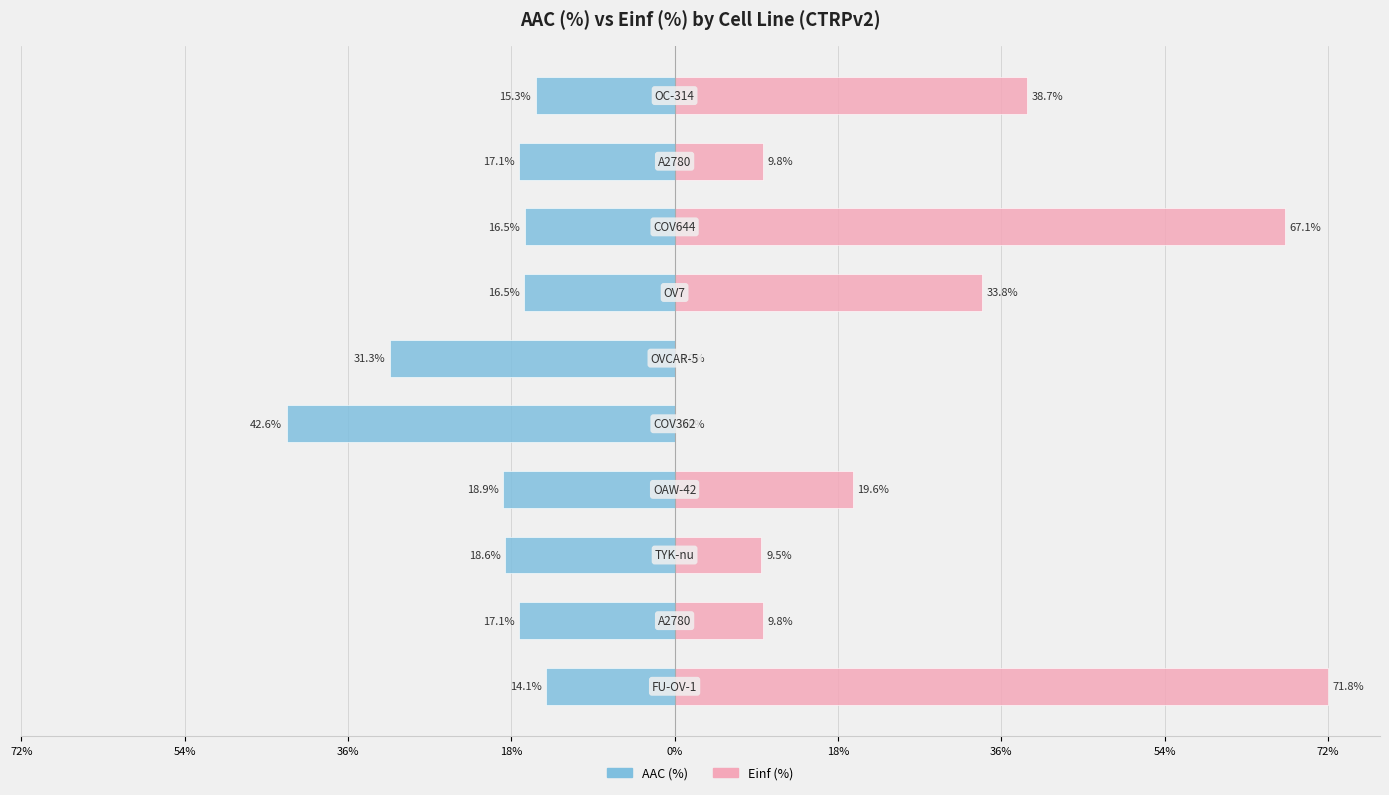

List the series in order of their overall mean, highest first.

Einf (%), AAC (%)